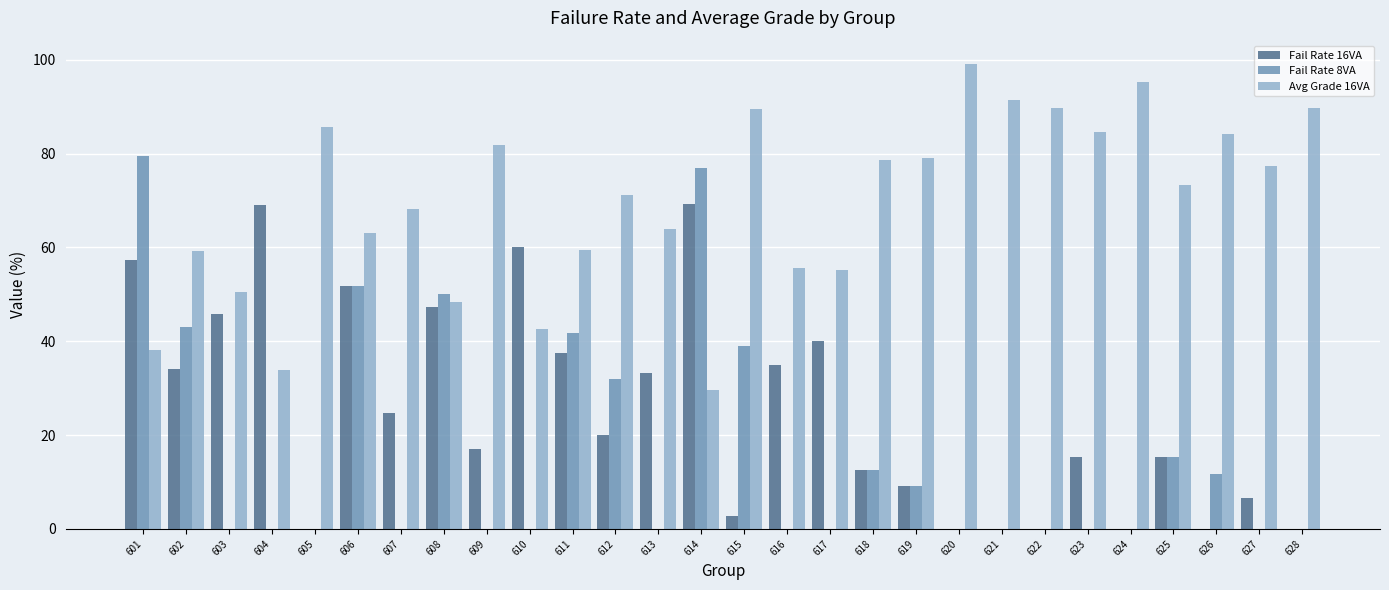

What is the total value across all series at 627?

84.0